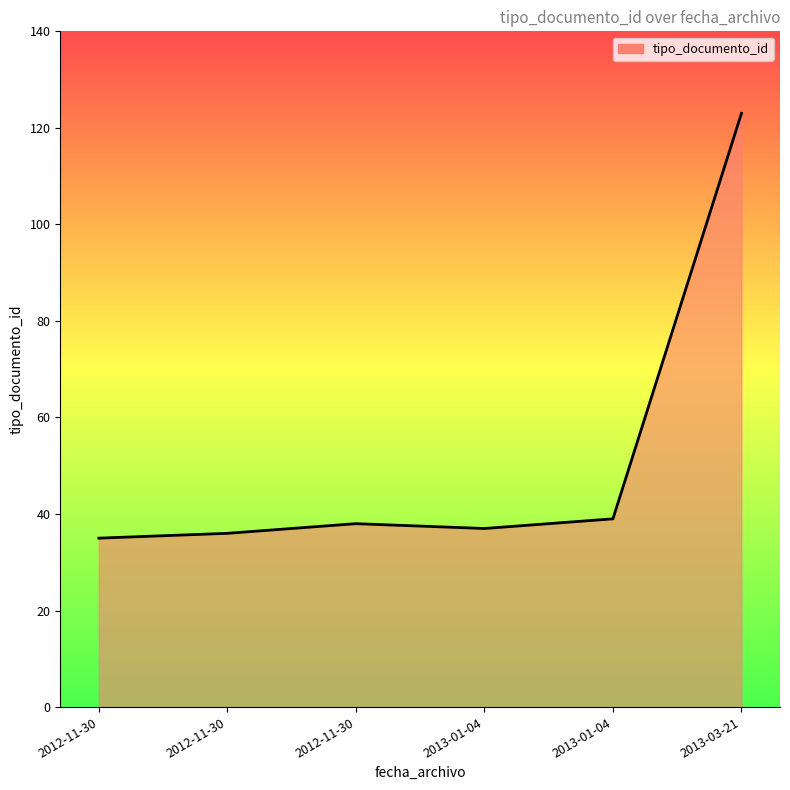

How many lines are shown in the chart?

1